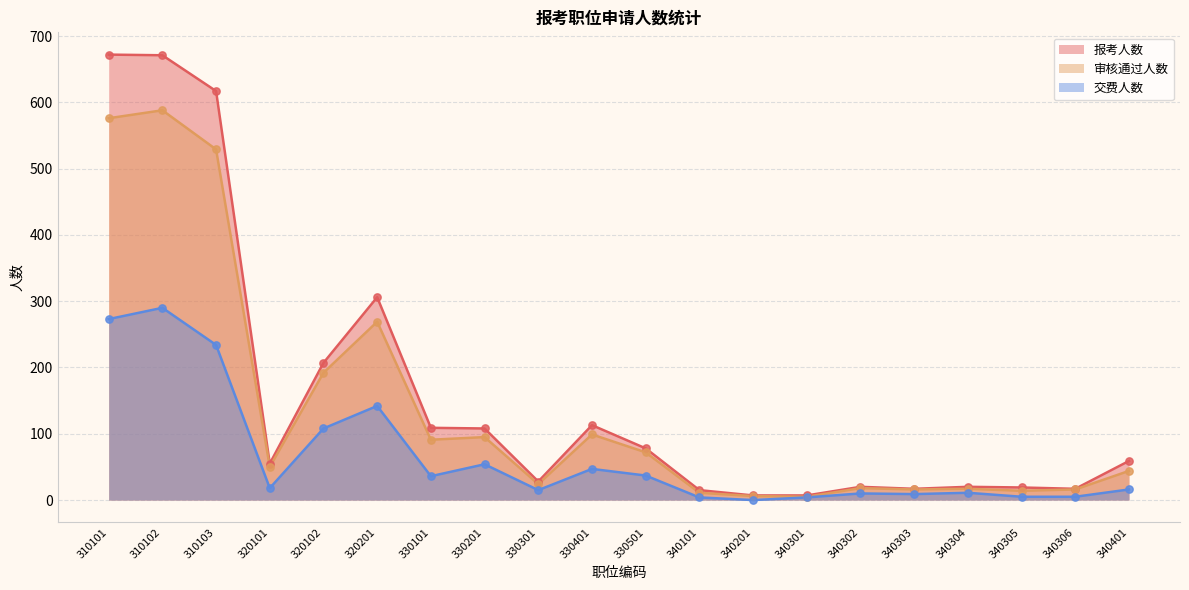

Which series reaches the minimum Y coordinate?

交费人数